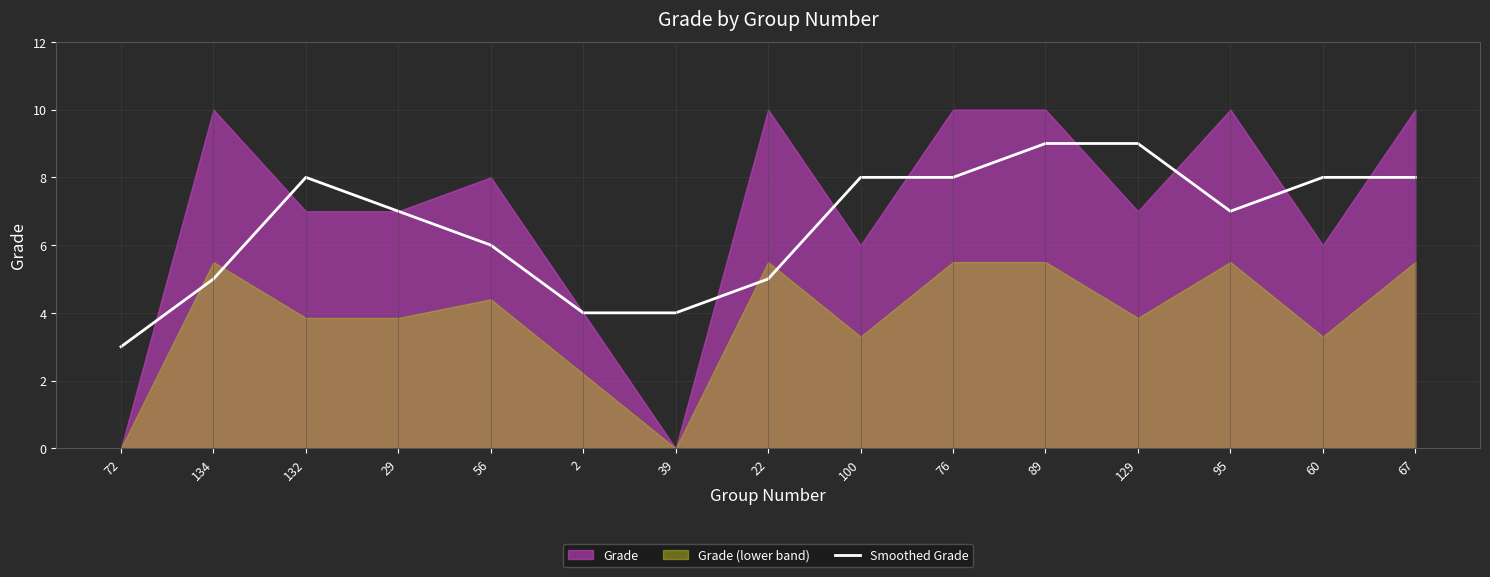

True or false: Smoothed Grade has a value of 14 at 129.

False